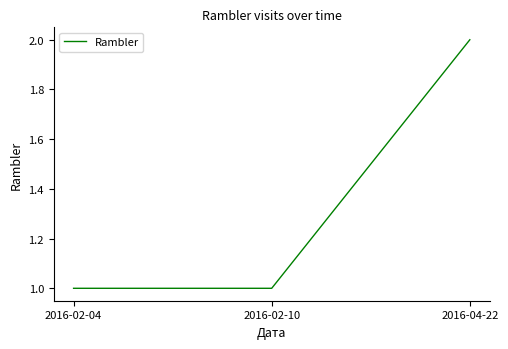

What is the ratio of the value at 2016-02-04 to the value at 2016-04-22?

0.5